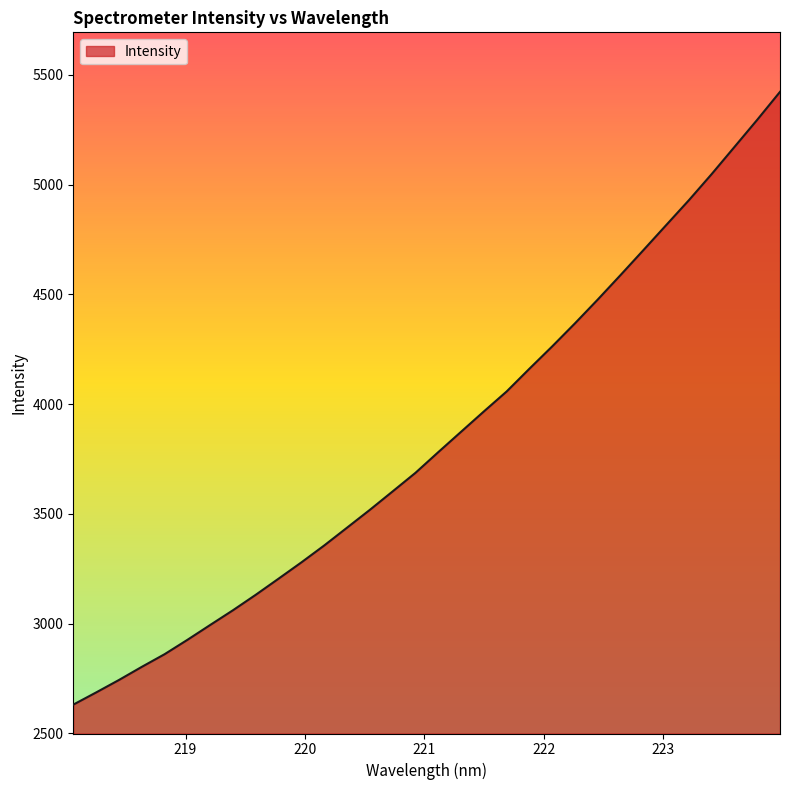

What is the difference between the second highest and second lowest values?

2609.2